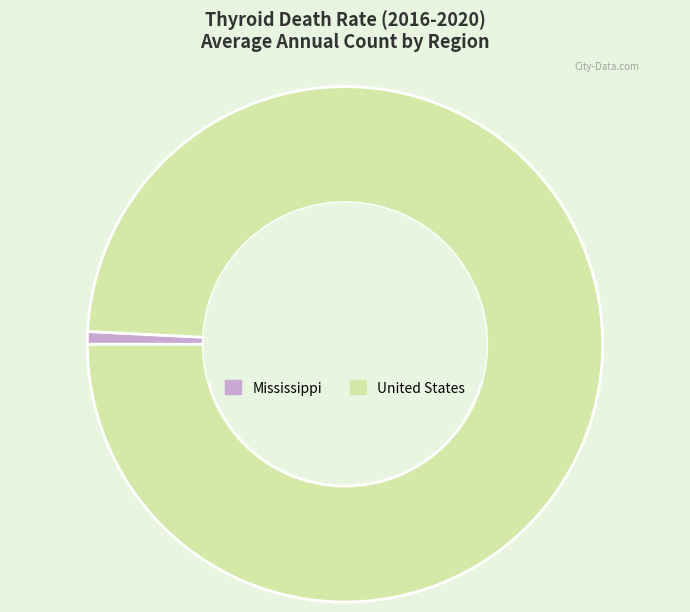

How many segments does this pie chart have?

2